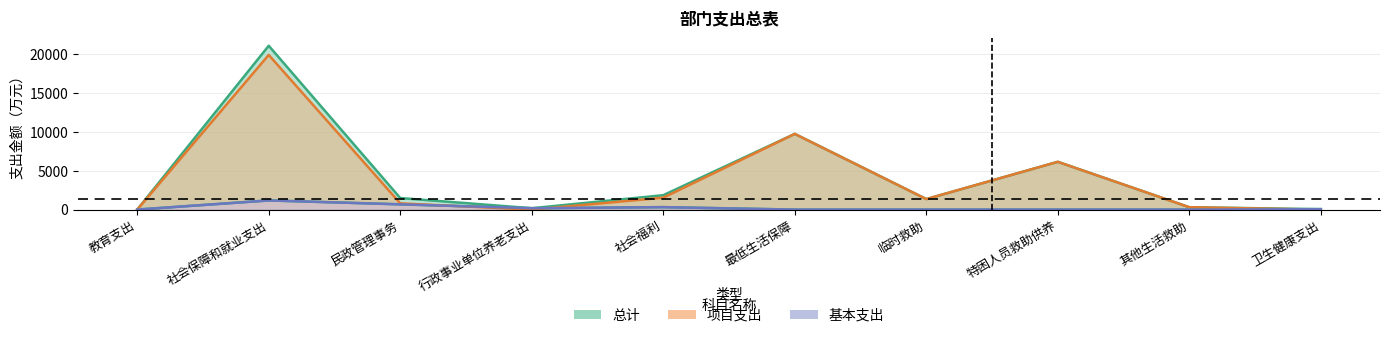

Reading left to right, list all the values displayed in this chart.

总计: 教育支出=5.9	社会保障和就业支出=21063.3	民政管理事务=1487.8	行政事业单位养老支出=180.9	社会福利=1854.3	最低生活保障=9733.0	临时救助=1355.5	特困人员救助供养=6144.0	其他生活救助=308.0	卫生健康支出=58.3
基本支出: 教育支出=5.9	社会保障和就业支出=1179.8	民政管理事务=680.4	行政事业单位养老支出=180.9	社会福利=318.4	最低生活保障=0.0	临时救助=0.0	特困人员救助供养=0.0	其他生活救助=0.0	卫生健康支出=58.3
项目支出: 教育支出=0.0	社会保障和就业支出=19883.6	民政管理事务=807.3	行政事业单位养老支出=0.0	社会福利=1535.9	最低生活保障=9733.0	临时救助=1355.5	特困人员救助供养=6144.0	其他生活救助=308.0	卫生健康支出=0.0